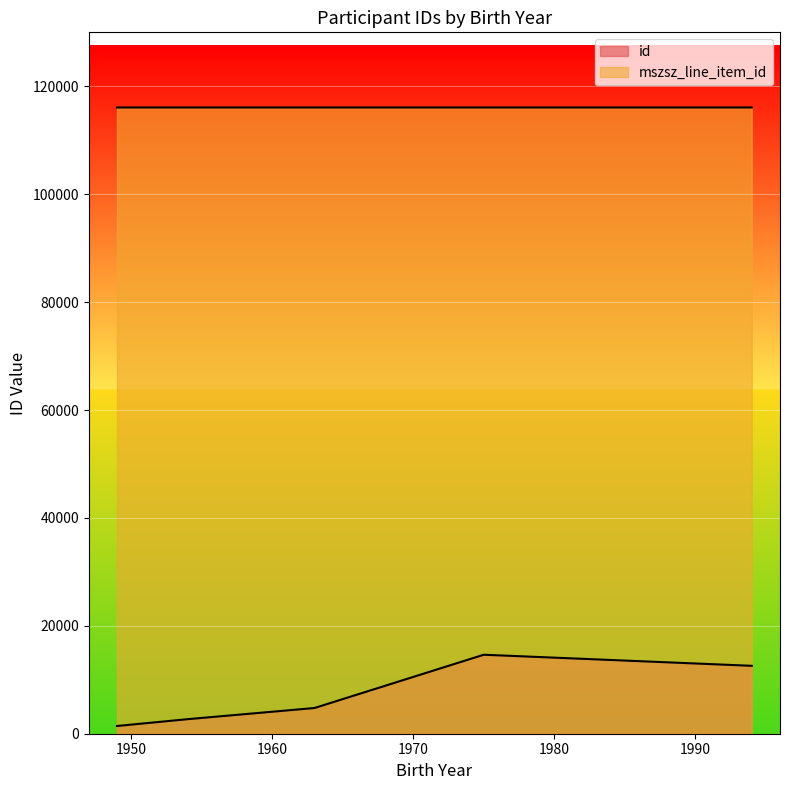

What is the average value of the mszsz_line_item_id series?

116081